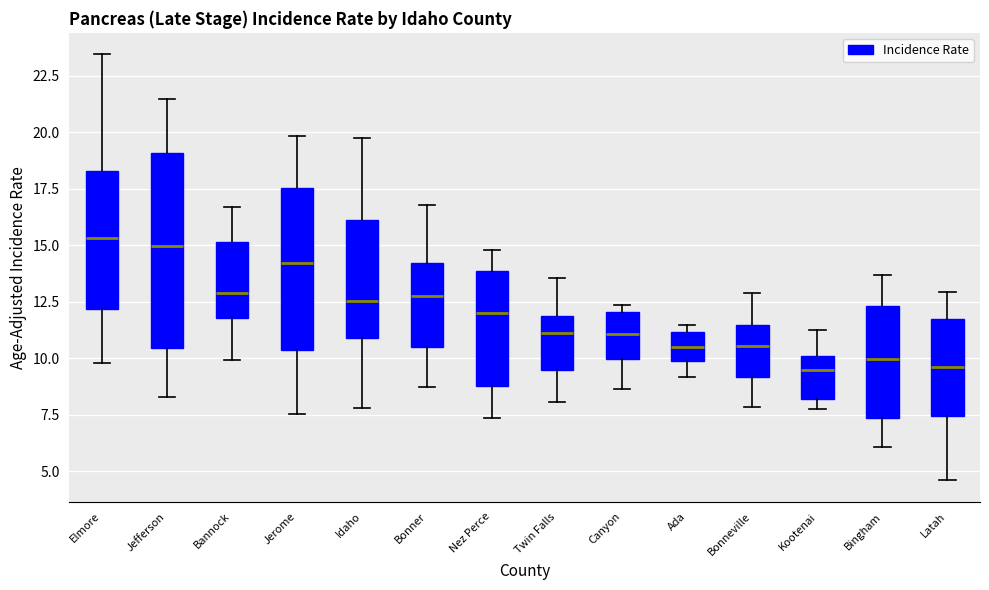

Comparing the boxes themselves (not the whiskers), which one is the tallest?

Jefferson